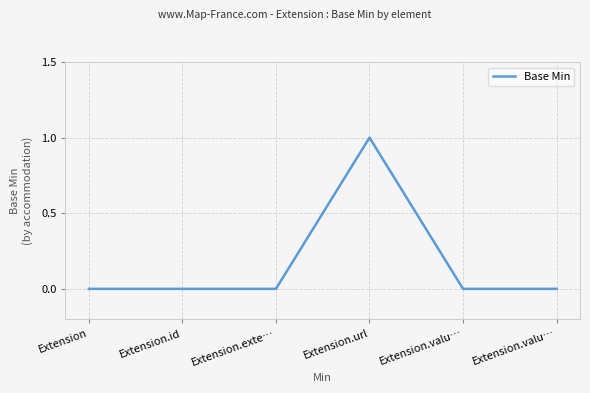

Rank the categories by value from lowest to highest.

Extension, Extension.id, Extension.exte…, Extension.valu…, Extension.valu…, Extension.url